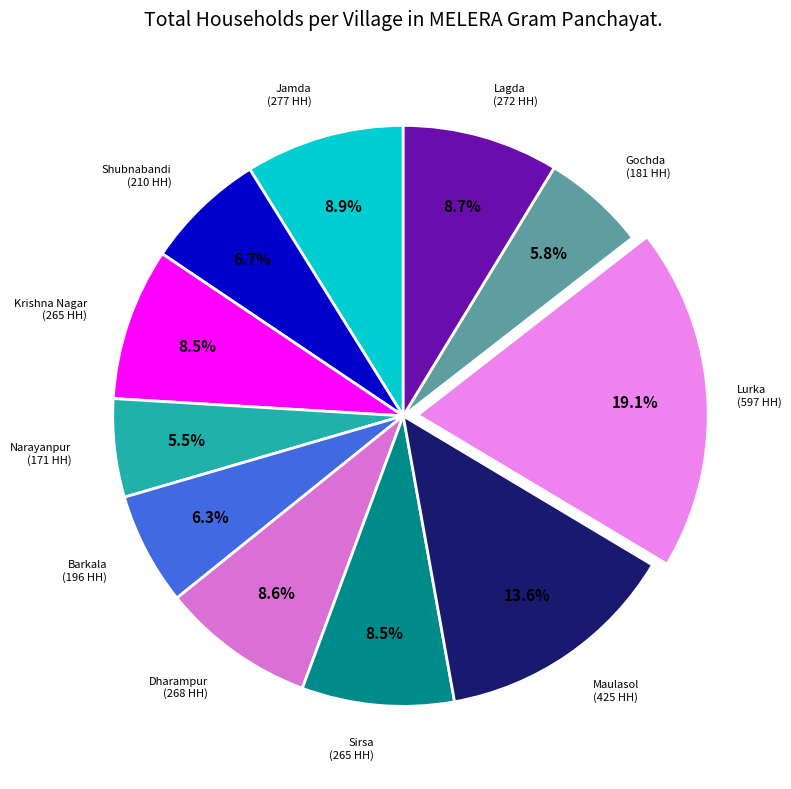

How many slices are in this pie chart?

11